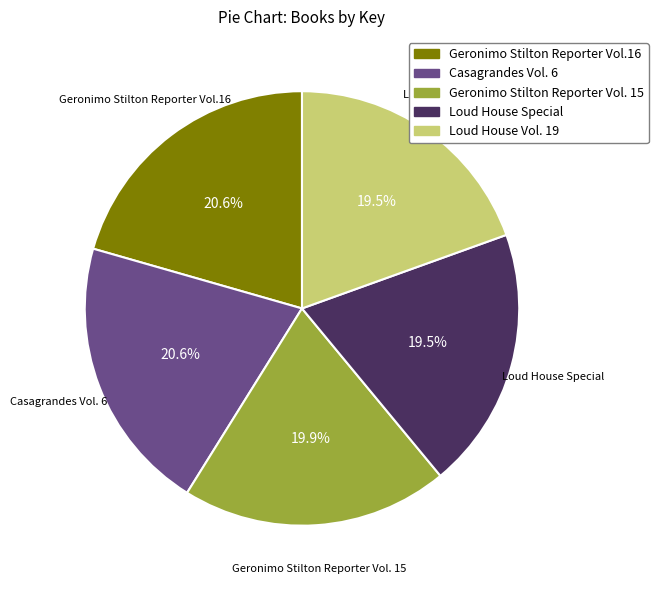

How many segments does this pie chart have?

5